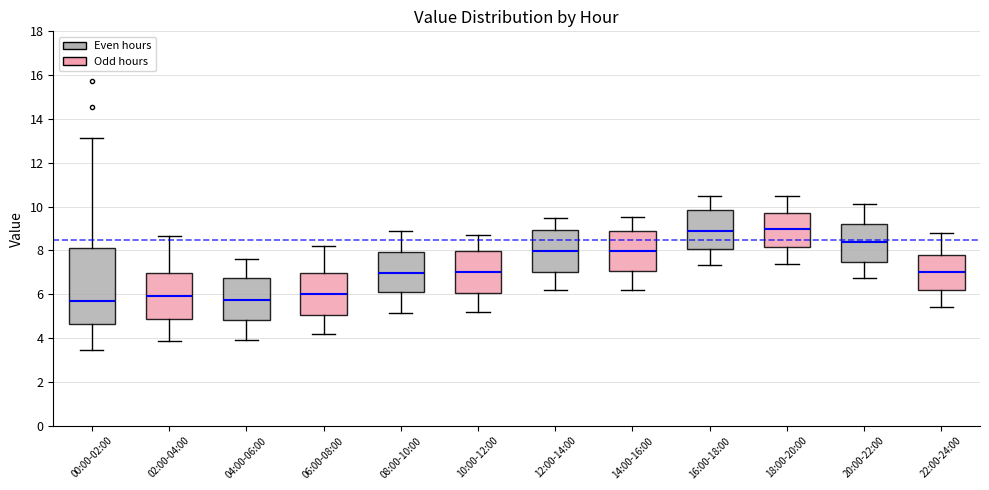

Reading left to right, transcribe this box plot: for each box, give where its median line is, the range the box spans, and where its two whiskers end, as read against the y-axis. The values are not printed on the chart, so give them approximately, as read against the axis.

00:00-02:00: median 5.6, box 4.6 to 8.2, whiskers 3.4 to 13.2
02:00-04:00: median 6.0, box 4.8 to 7.0, whiskers 3.8 to 8.6
04:00-06:00: median 5.8, box 4.8 to 6.8, whiskers 4.0 to 7.6
06:00-08:00: median 6.0, box 5.0 to 7.0, whiskers 4.2 to 8.2
08:00-10:00: median 7.0, box 6.2 to 8.0, whiskers 5.2 to 9.0
10:00-12:00: median 7.0, box 6.0 to 8.0, whiskers 5.2 to 8.8
12:00-14:00: median 8.0, box 7.0 to 9.0, whiskers 6.2 to 9.6
14:00-16:00: median 8.0, box 7.0 to 8.8, whiskers 6.2 to 9.6
16:00-18:00: median 9.0, box 8.0 to 9.8, whiskers 7.4 to 10.6
18:00-20:00: median 9.0, box 8.2 to 9.8, whiskers 7.4 to 10.6
20:00-22:00: median 8.4, box 7.4 to 9.2, whiskers 6.8 to 10.2
22:00-24:00: median 7.0, box 6.2 to 7.8, whiskers 5.4 to 8.8